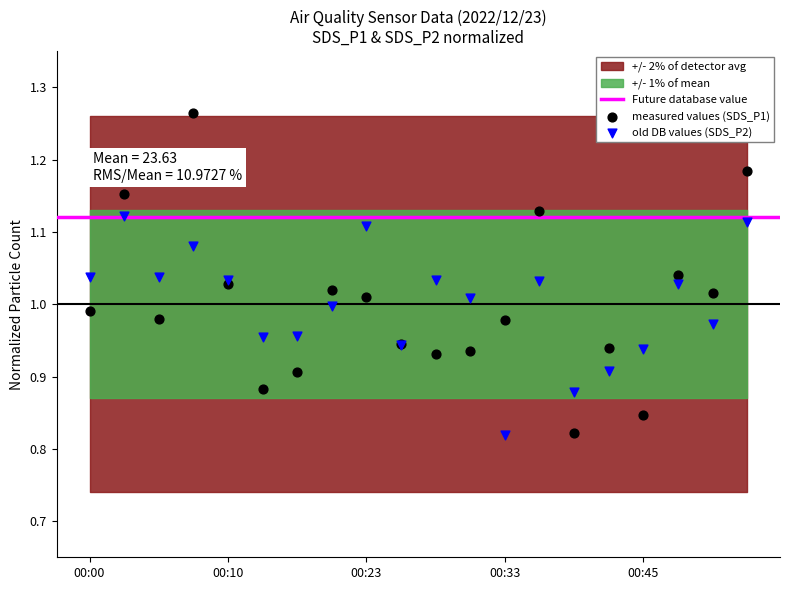

Which series reaches the maximum Y coordinate?

measured values (SDS_P1)